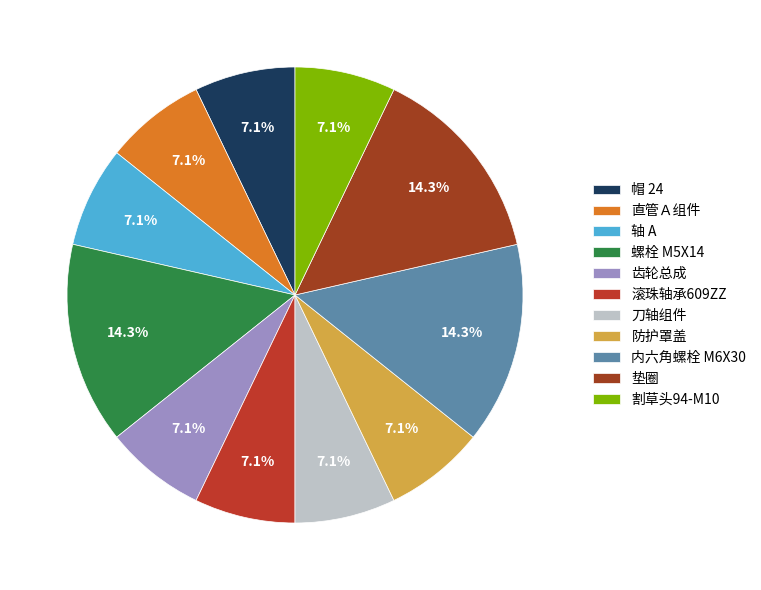

Rank the categories by value from highest to lowest.

螺栓 M5X14, 内六角螺栓 M6X30, 垫圈, 帽 24, 直管Ａ组件, 轴 A, 齿轮总成, 滚珠轴承609ZZ, 刀轴组件, 防护罩盖, 割草头94-M10